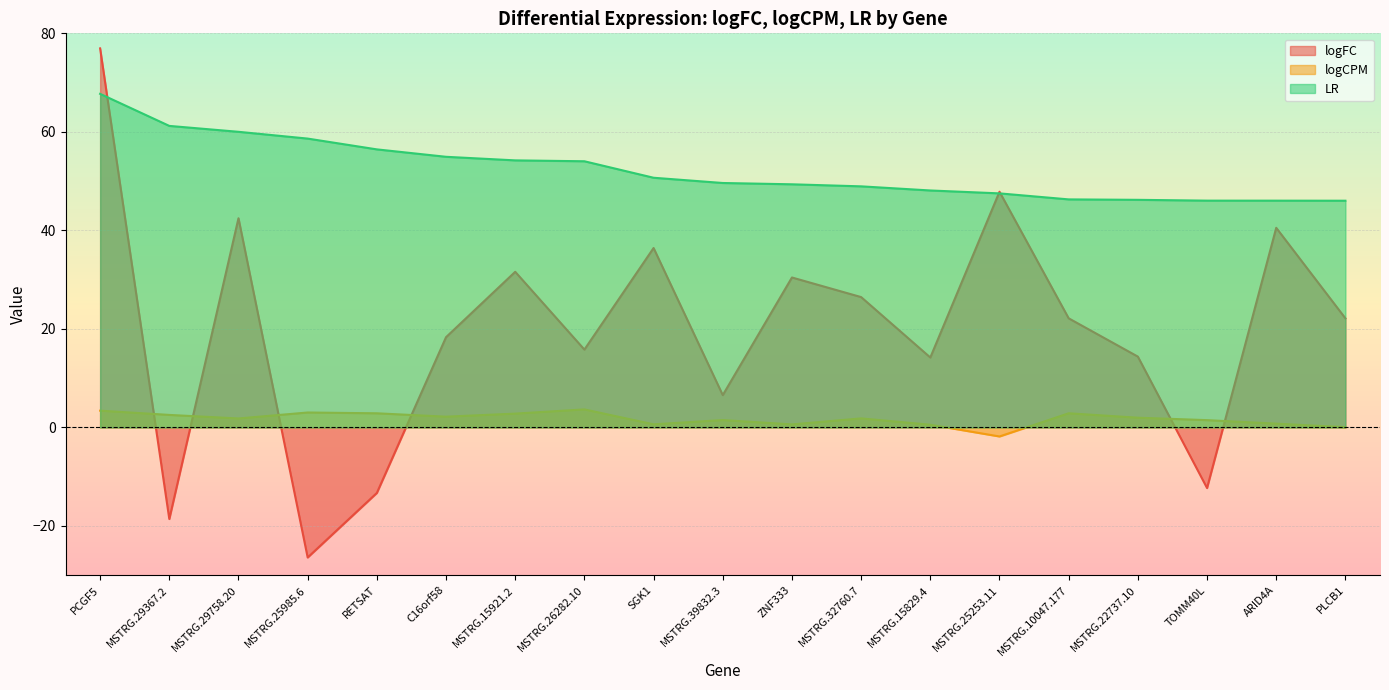

What is the approximate value of logCPM at C16orf58?

2.2